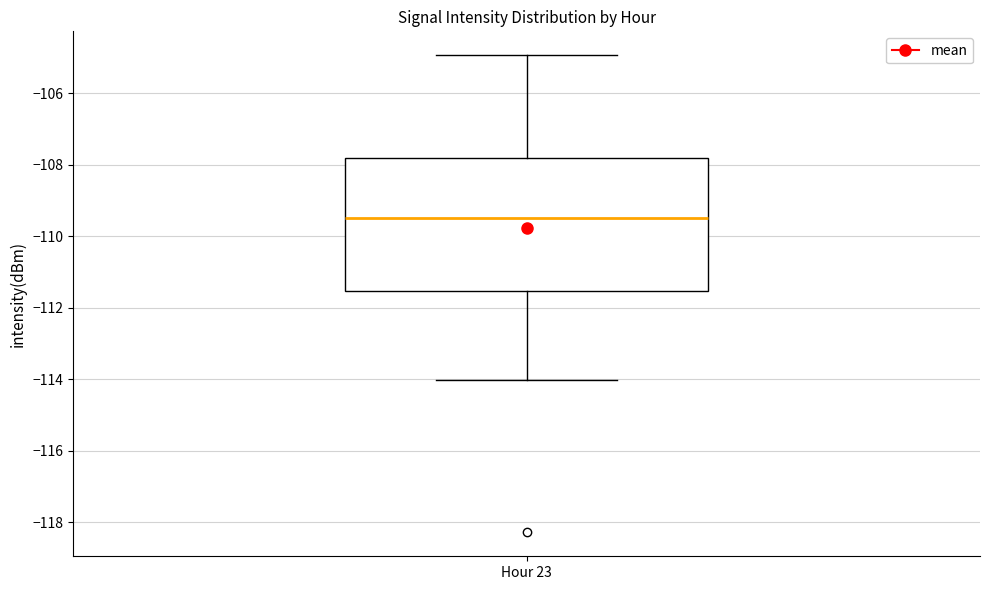

Where is the lower edge of the box for Hour 23 on the y-axis? The values are not printed on the chart, so give them approximately, as read against the axis.

-111.6